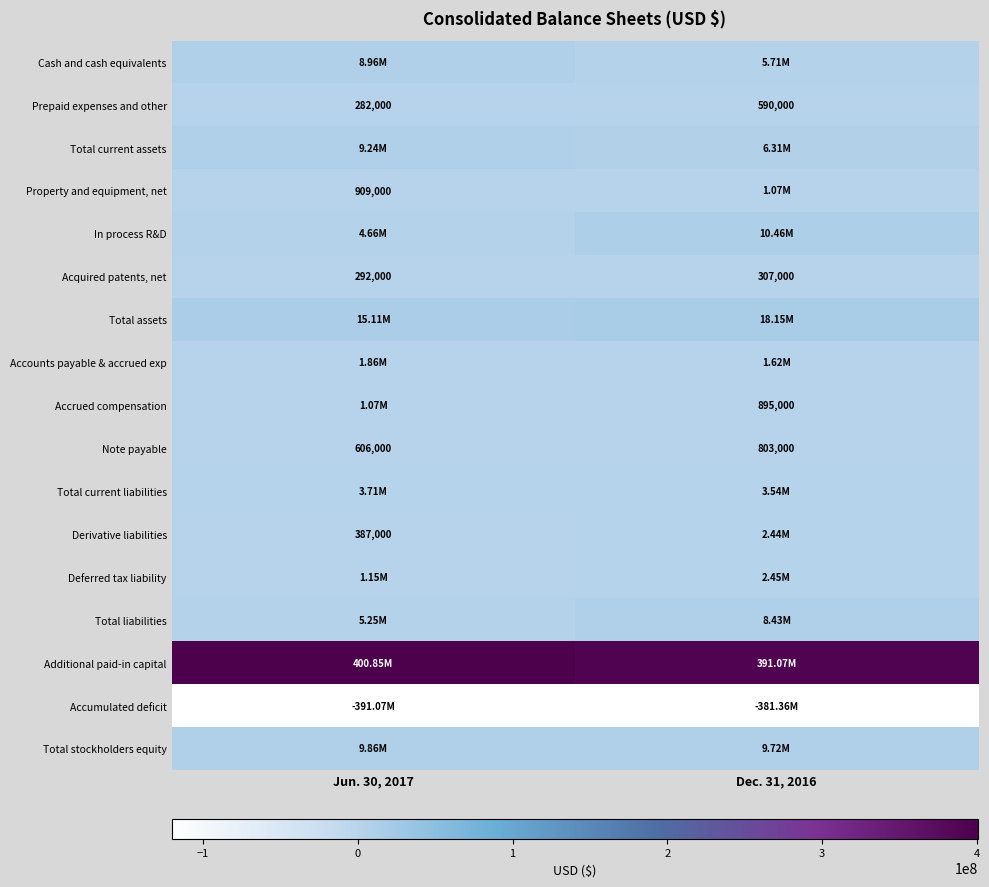

What is the difference between the Acquired patents, net values at Jun. 30, 2017 and Dec. 31, 2016?

15000